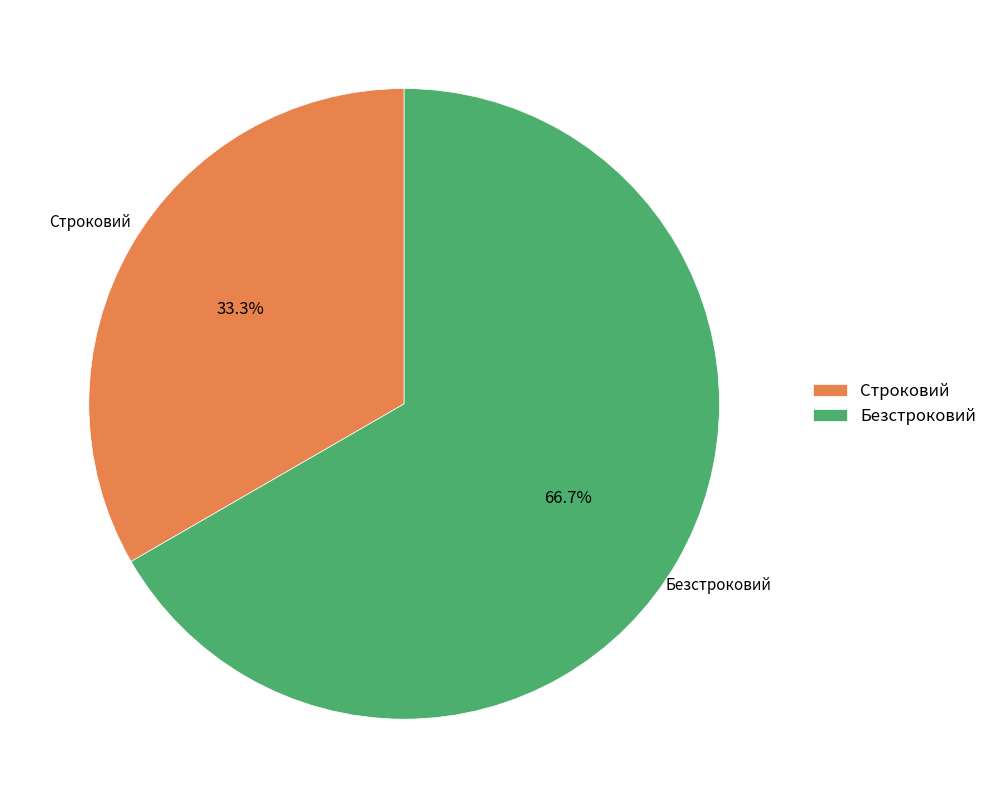

Which slice represents more than half of the pie?

Безстроковий